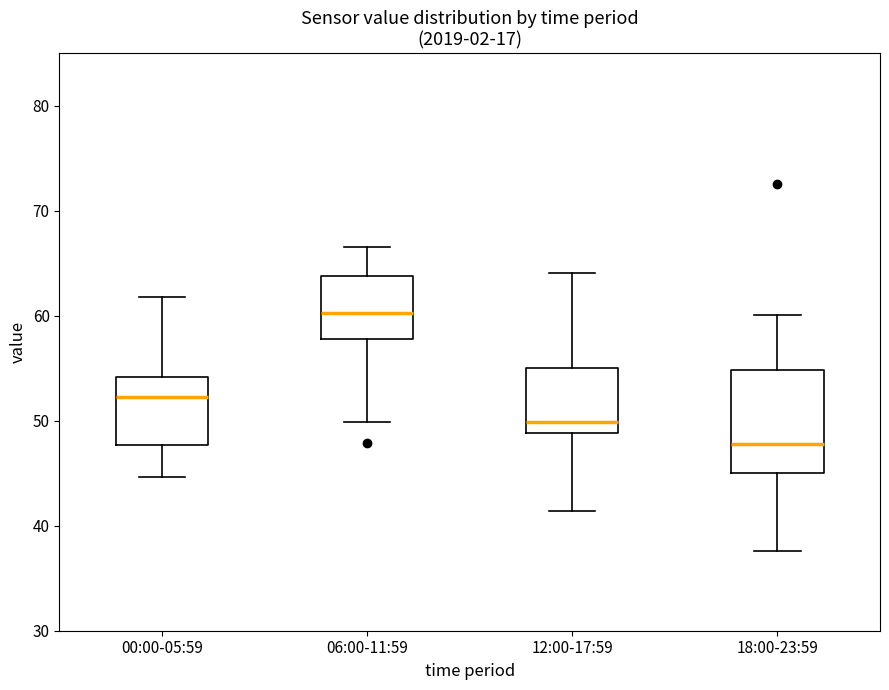

Reading left to right, transcribe this box plot: for each box, give where its median line is, the range the box spans, and where its two whiskers end, as read against the y-axis. The values are not printed on the chart, so give them approximately, as read against the axis.

00:00-05:59: median 52, box 48 to 54, whiskers 45 to 62
06:00-11:59: median 60, box 58 to 64, whiskers 50 to 67
12:00-17:59: median 50, box 49 to 55, whiskers 41 to 64
18:00-23:59: median 48, box 45 to 55, whiskers 38 to 60